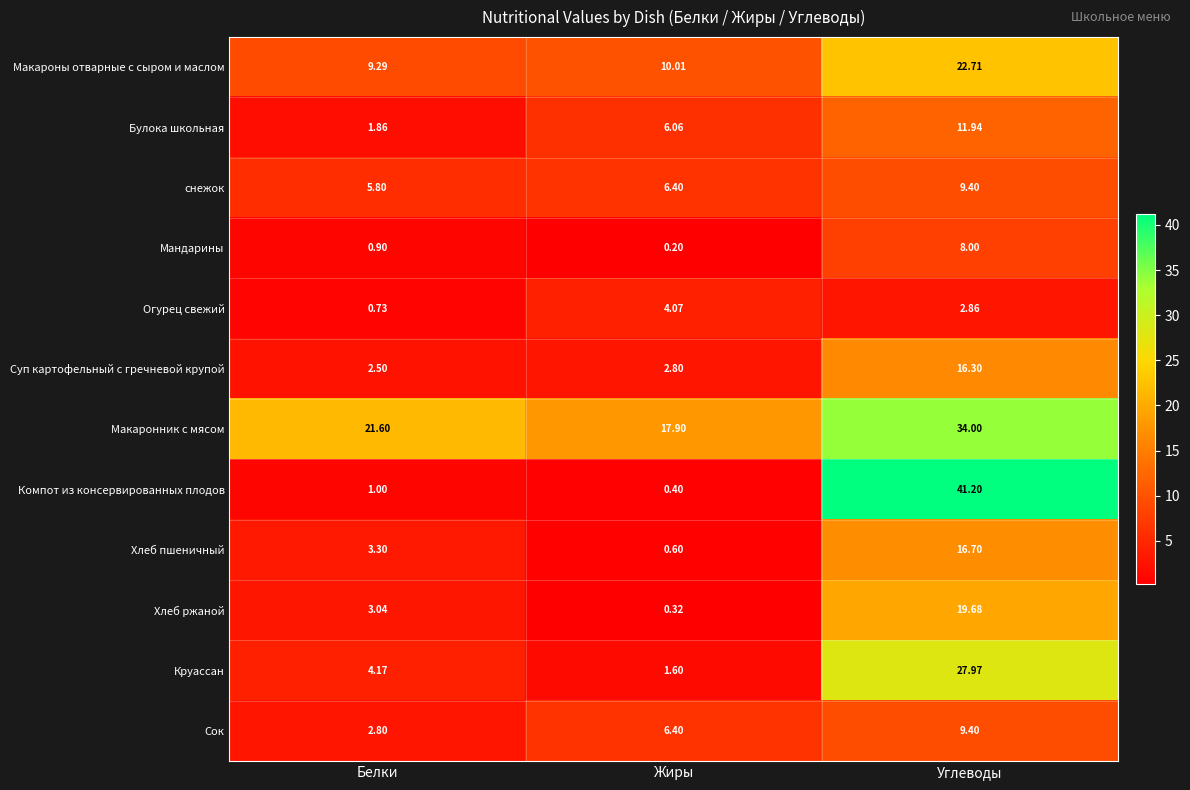

Which series has the largest total across all categories?

Макаронник с мясом